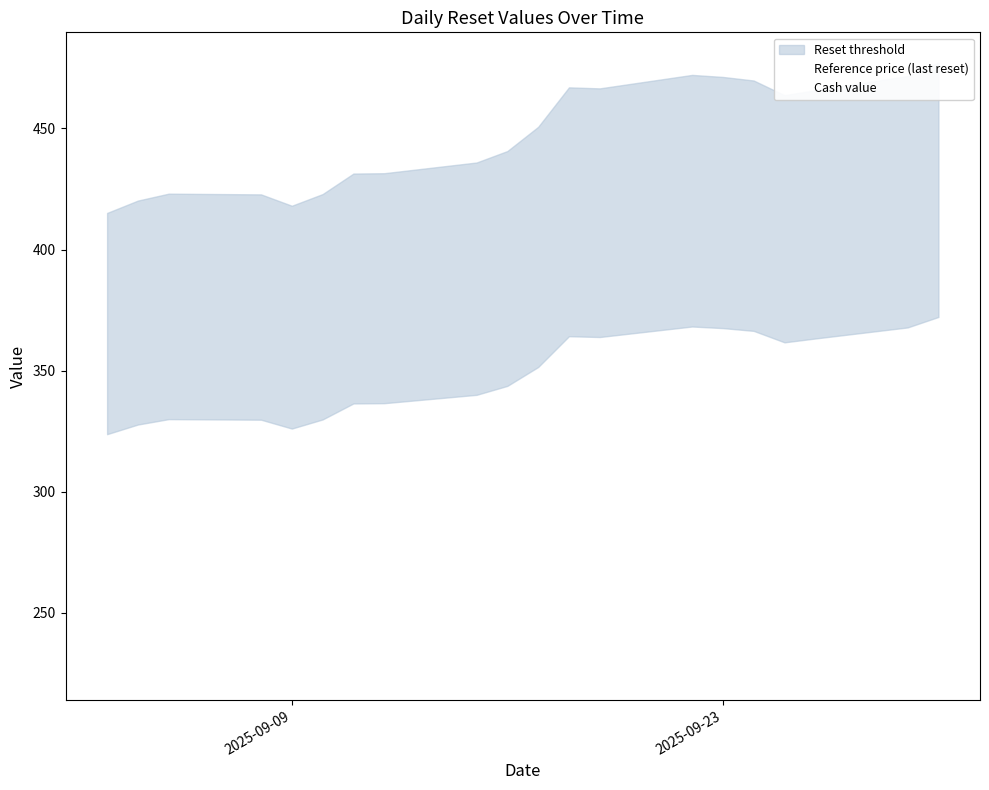

How many interior local peaks does the Cash value series have?

3